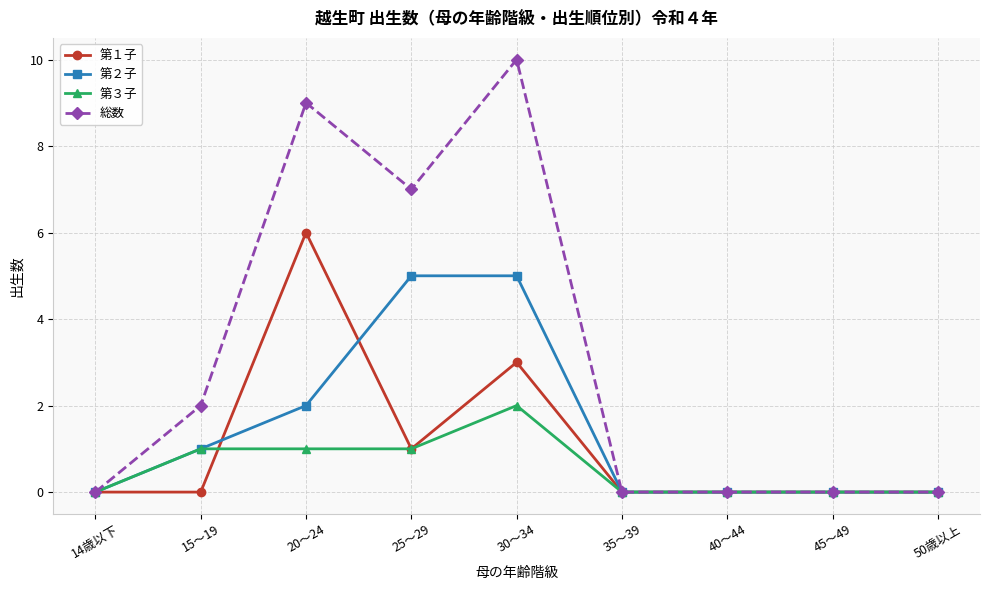

The value of 第２子 at 45～49 is 3. True or false?

False